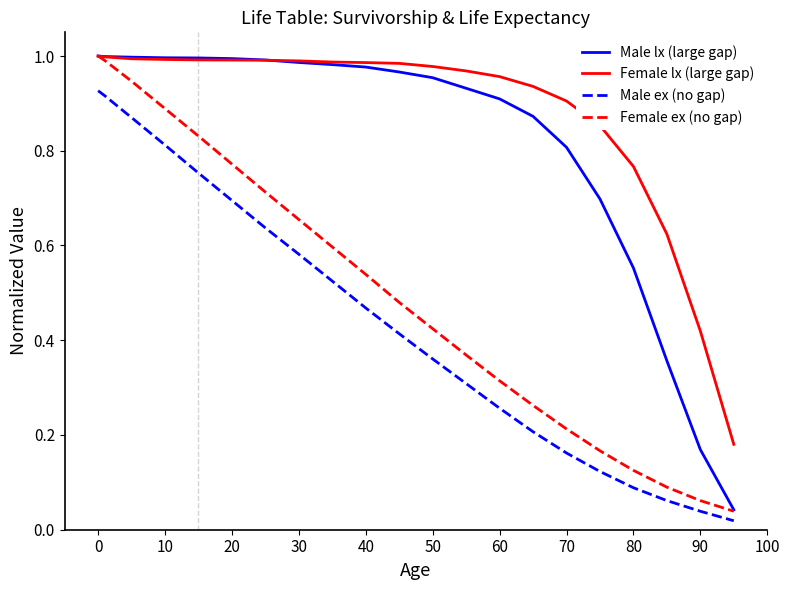

True or false: Female lx (large gap) and Male ex (no gap) intersect in this chart.

False